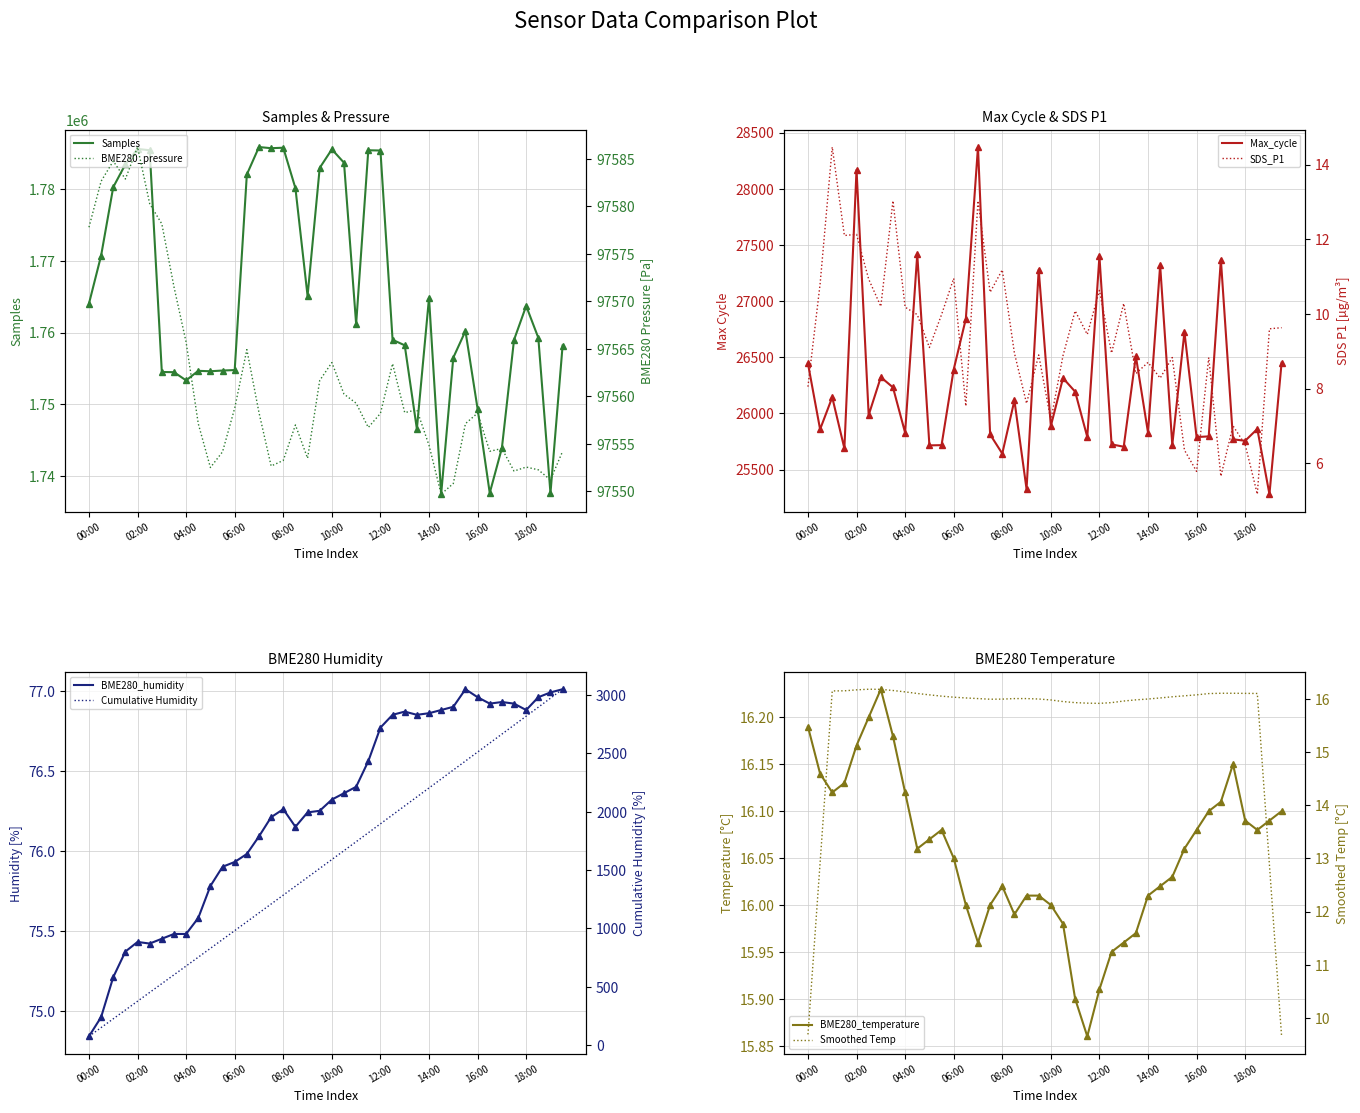

True or false: BME280_humidity and Max_cycle cross at least once.

False